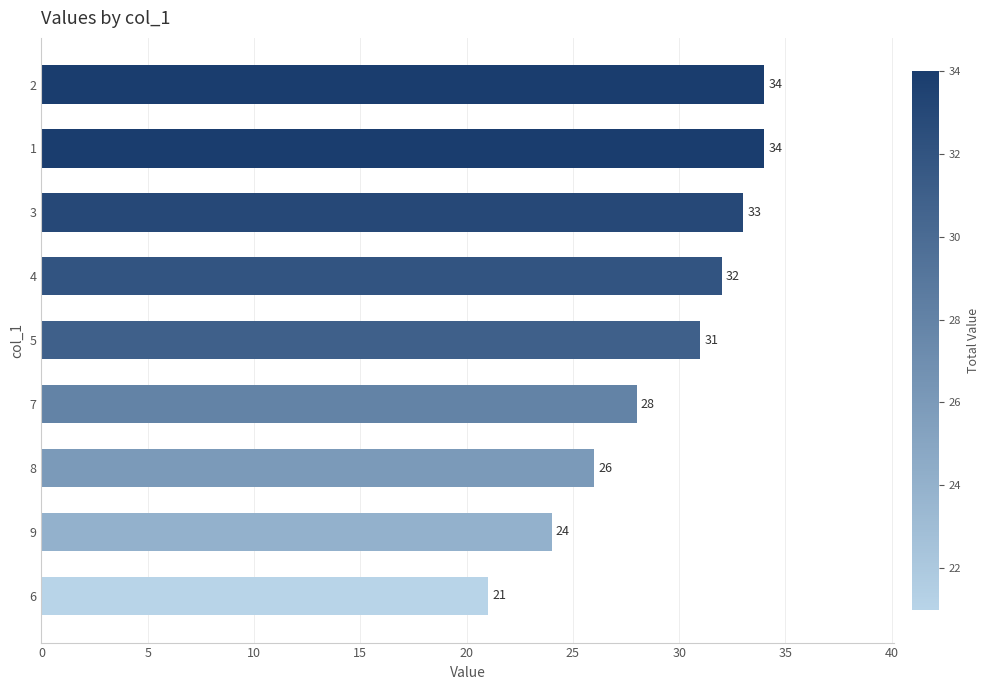

Count the number of categories in the chart.

9